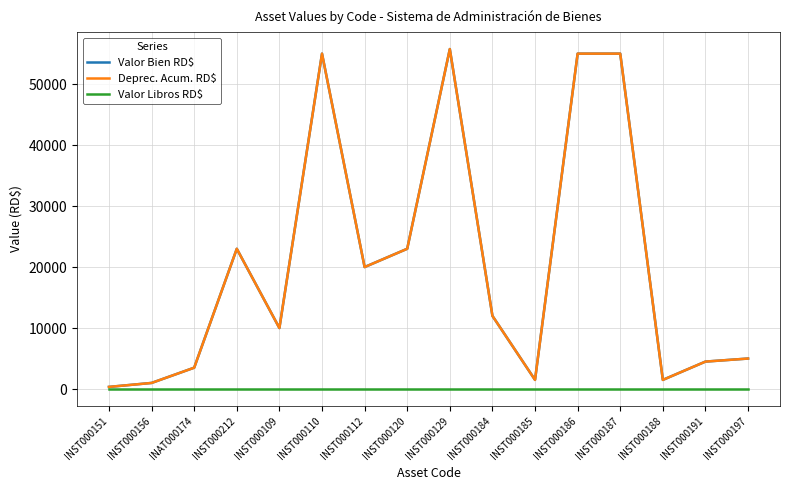

Count the number of data series in this chart.

3